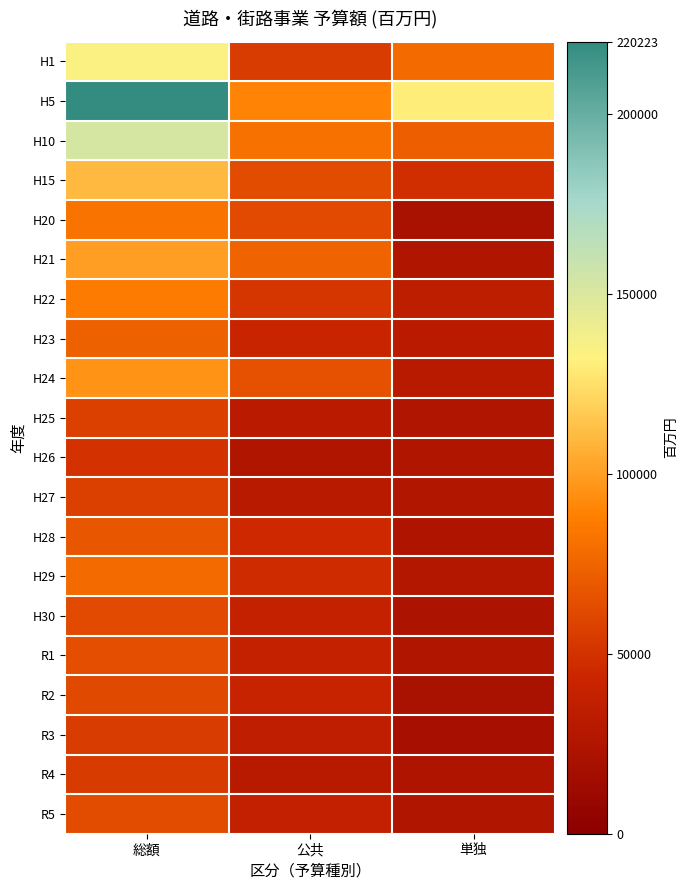

Reading right to left, list all the values displayed in this chart.

H1: 単独=78033	公共=55794	総額=133827
H5: 単独=130297	公共=89926	総額=220223
H10: 単独=72083	公共=80877	総額=152960
H15: 単独=47907	公共=62935	総額=110842
H20: 単独=20151	公共=62105	総額=82256
H21: 単独=25665	公共=74743	総額=100408
H22: 単独=35012	公共=51660	総額=86672
H23: 単独=31922	公共=41919	総額=73841
H24: 単独=30438	公共=65732	総額=96170
H25: 単独=24400	公共=32448	総額=56848
H26: 単独=25195	公共=24997	総額=50192
H27: 単独=26257	公共=30736	総額=56993
H28: 単独=23532	公共=45268	総額=68800
H29: 単独=26980	公共=47204	総額=78184
H30: 単独=23181	公共=38928	総額=62109
R1: 単独=24964	公共=38887	総額=63851
R2: 単独=19958	公共=41253	総額=61211
R3: 単独=19289	公共=36050	総額=55339
R4: 単独=23683	公共=30741	総額=54424
R5: 単独=25803	公共=37537	総額=63340